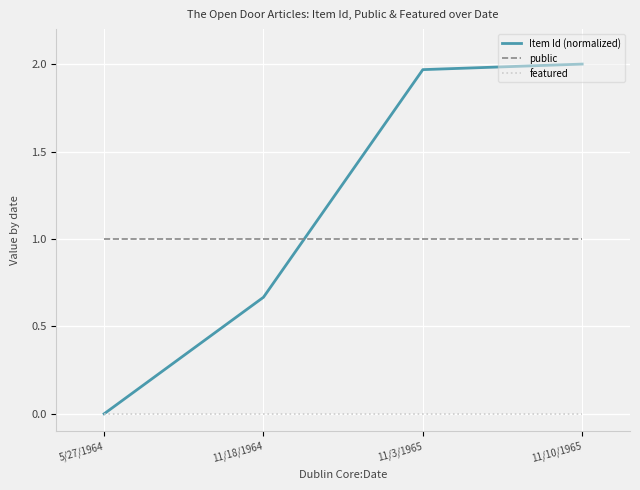

Rank the series at 11/10/1965 from highest to lowest value.

Item Id (normalized), public, featured